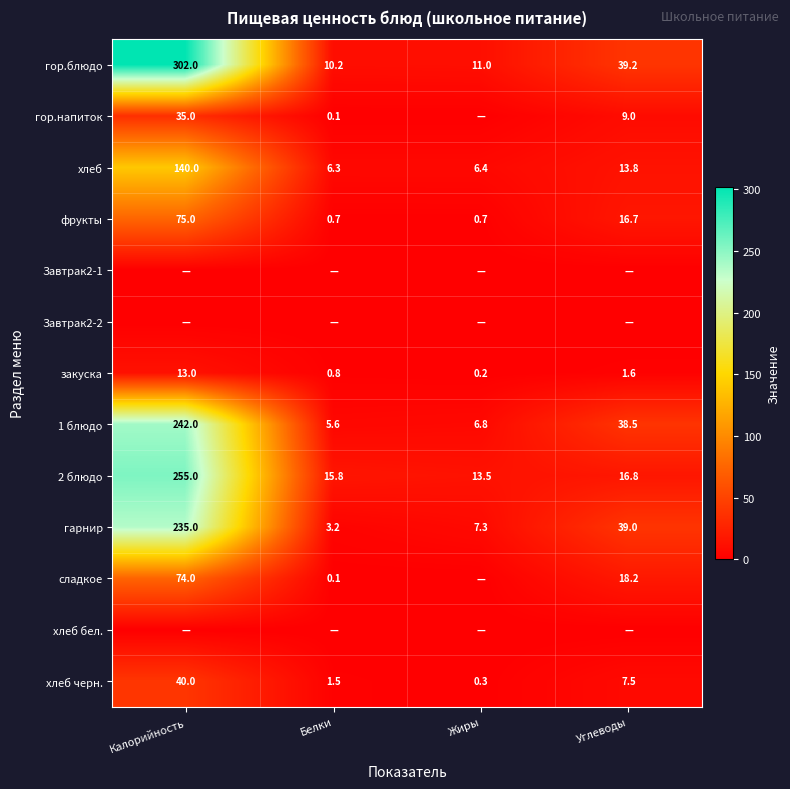

List the labels in order of 2 блюдо value, smallest first.

Жиры, Белки, Углеводы, Калорийность